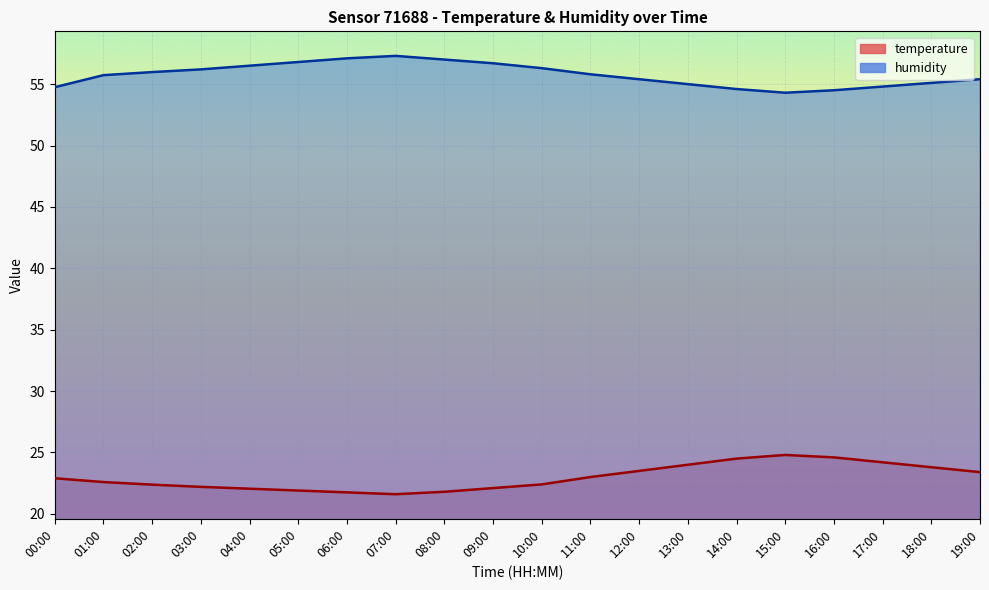

The temperature series shows 39.6 at 14:00. True or false?

False